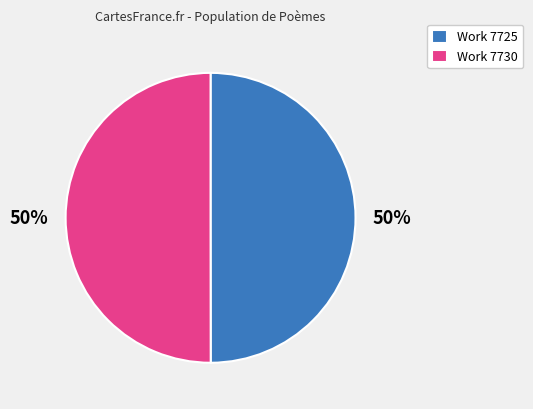

What percentage is the Work 7725 slice, to the nearest percent?

50%